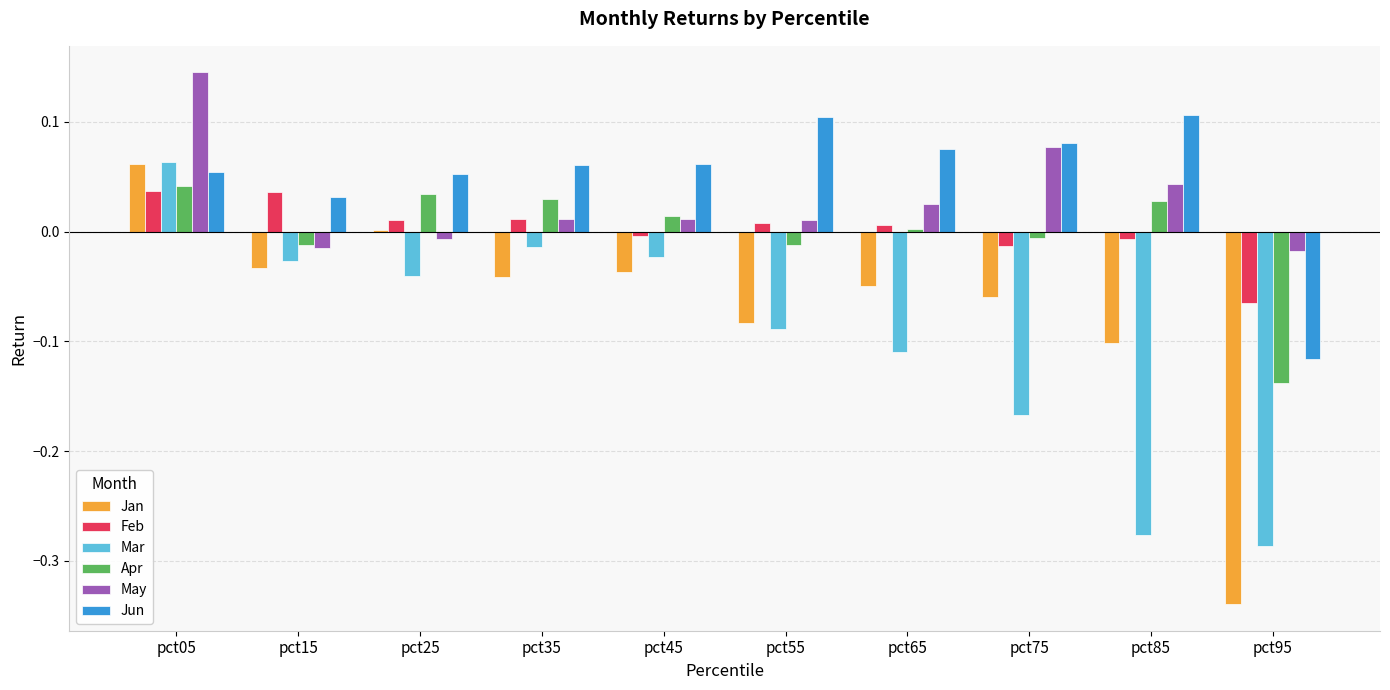

Count the number of categories in the chart.

10